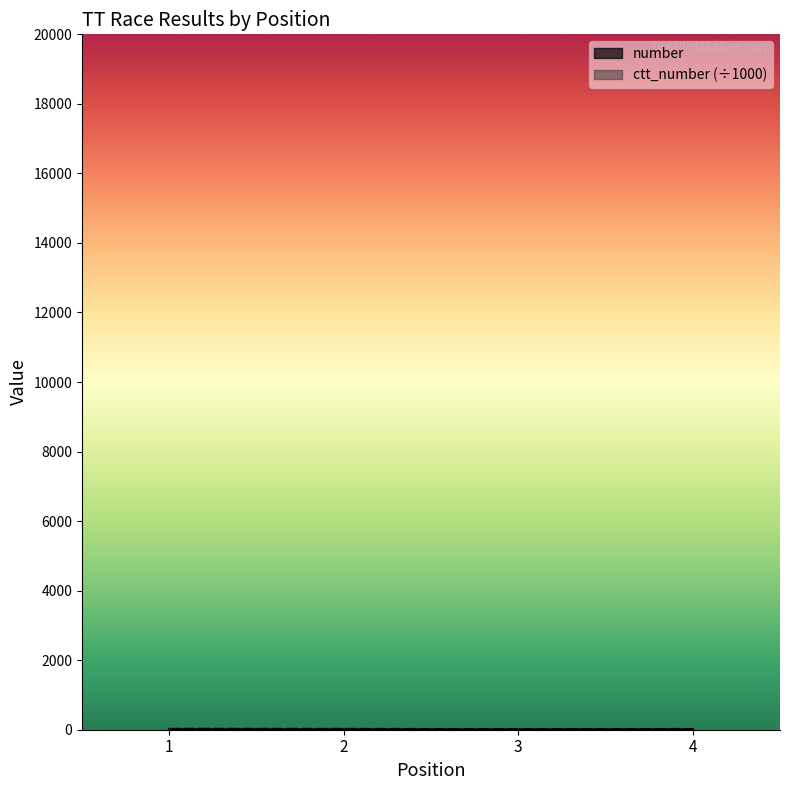

The value of number at 1 is 2.0. True or false?

False